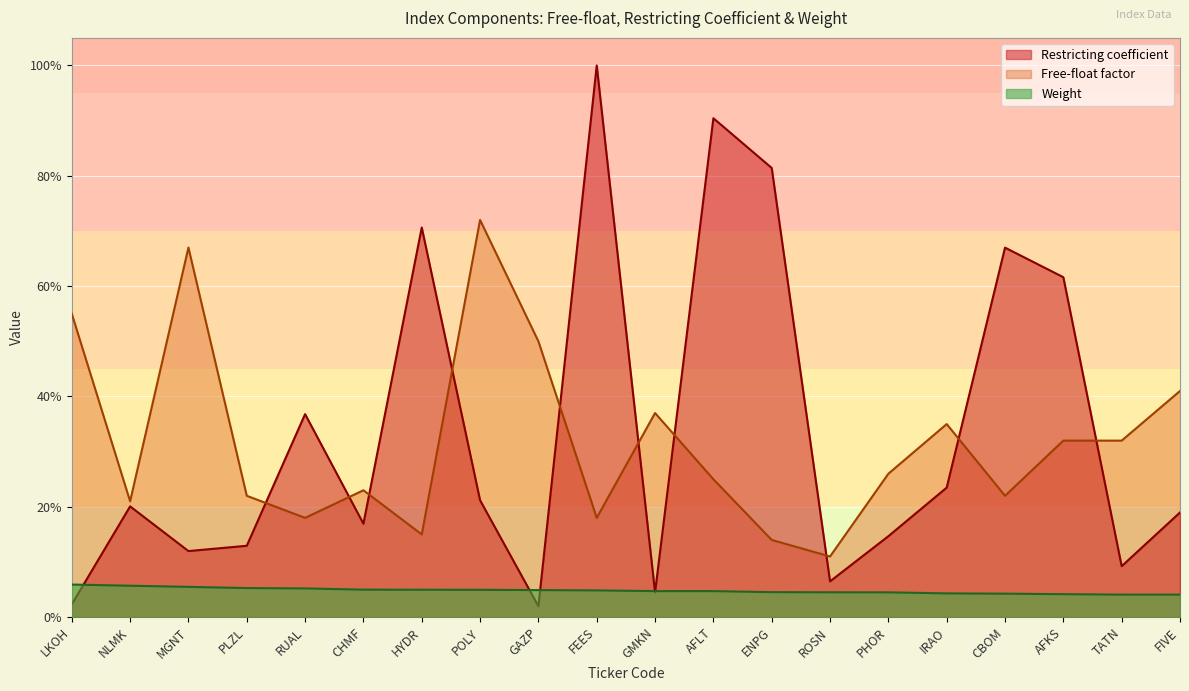

Which series has the largest total across all categories?

Restricting coefficient